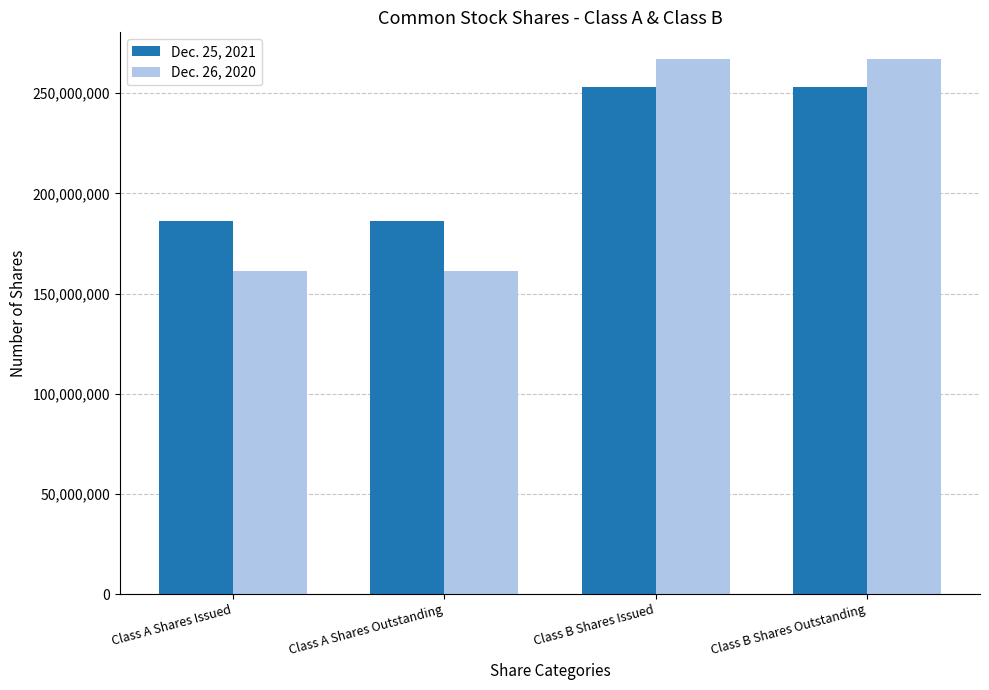

Which series has the largest total across all categories?

Dec. 25, 2021